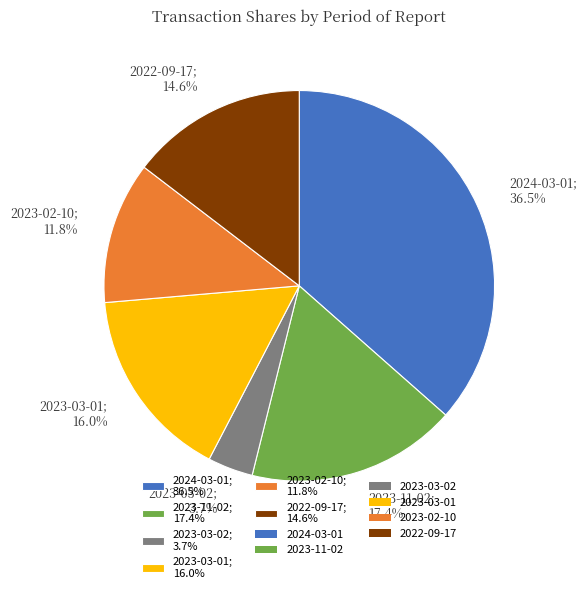

What is the largest slice in the pie chart?

2024-03-01